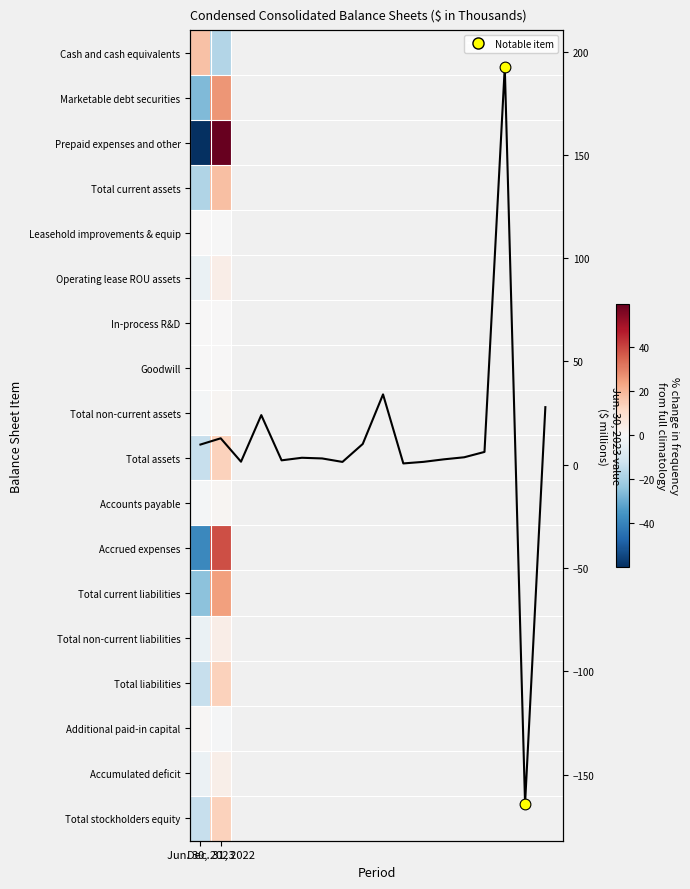

What is the spread (max minus min) of values at Jun. 30, 2023?

77.4